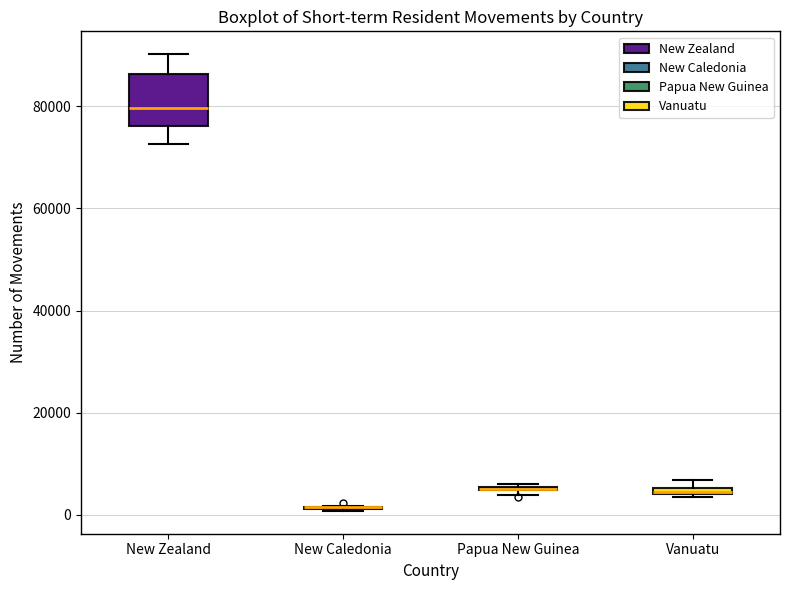

Comparing the boxes themselves (not the whiskers), which one is the tallest?

New Zealand